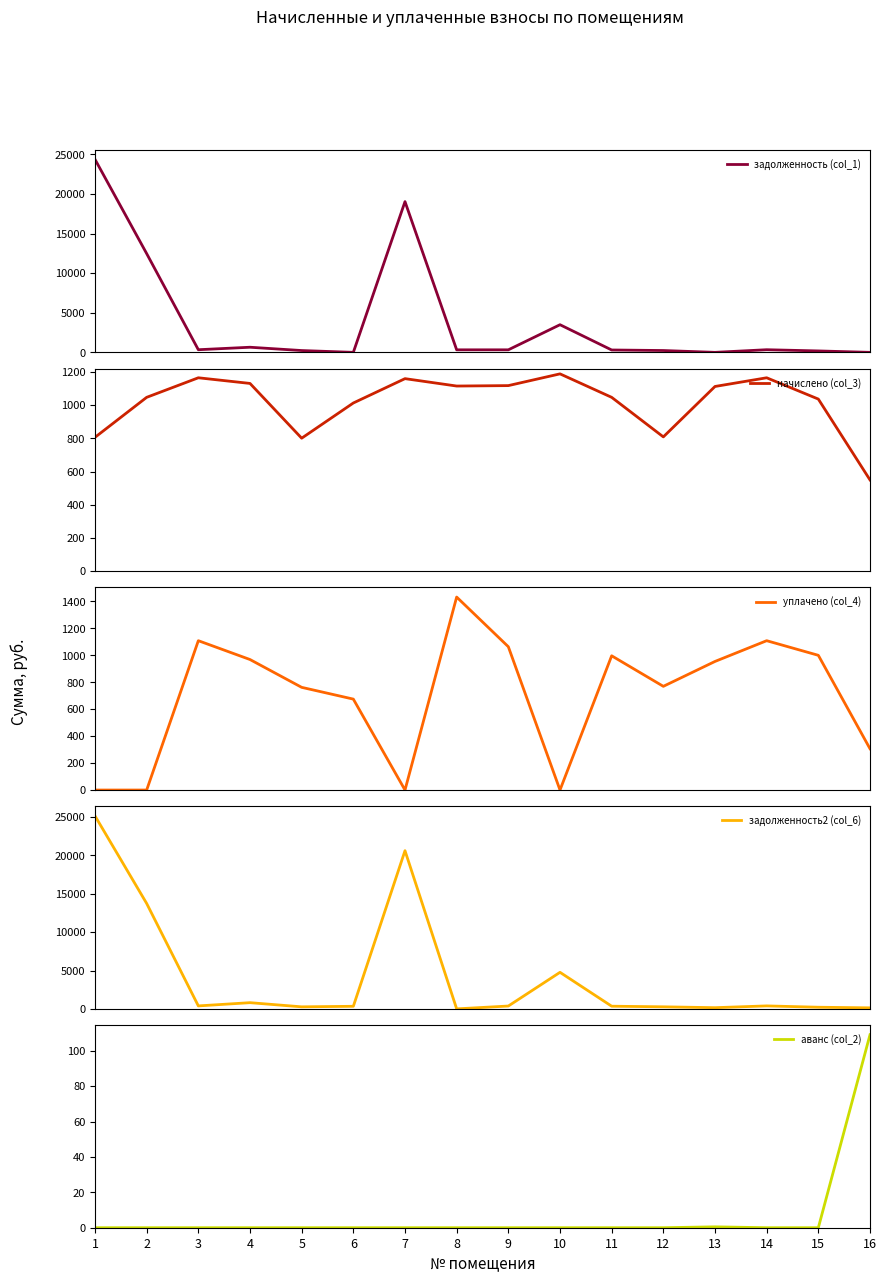

Which series has the largest total across all categories?

задолженность2 (col_6)